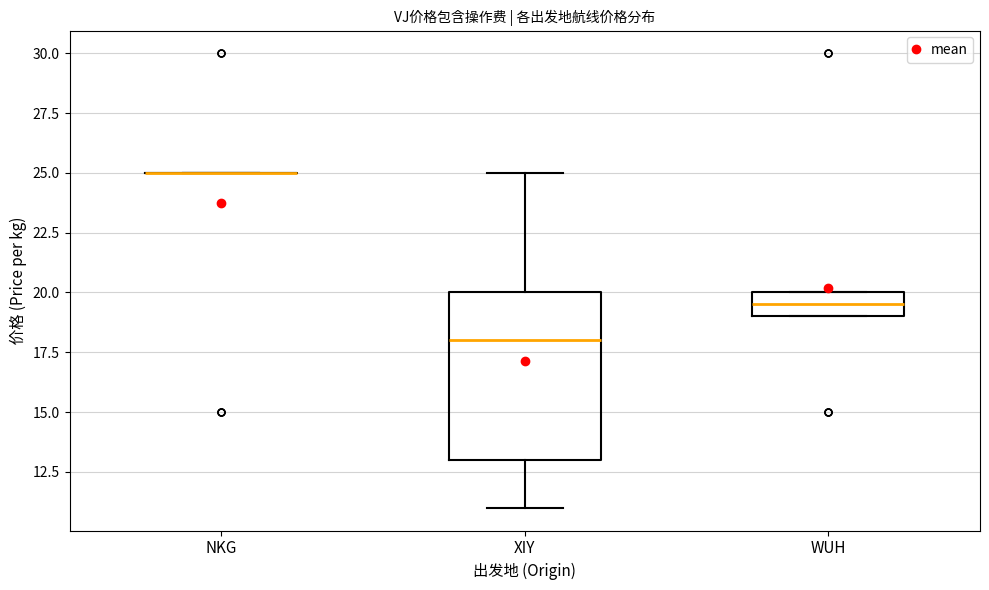

Reading left to right, read every box against the y-axis: the position of its median line, the range the box covers, and the ends of its whiskers. The values are not printed on the chart, so give them approximately, as read against the axis.

NKG: box collapsed to a line at 25.0, whiskers 25.0 to 25.0
XIY: median 18.0, box 13.0 to 20.0, whiskers 11.0 to 25.0
WUH: median 19.5, box 19.0 to 20.0, whiskers 19.0 to 20.0